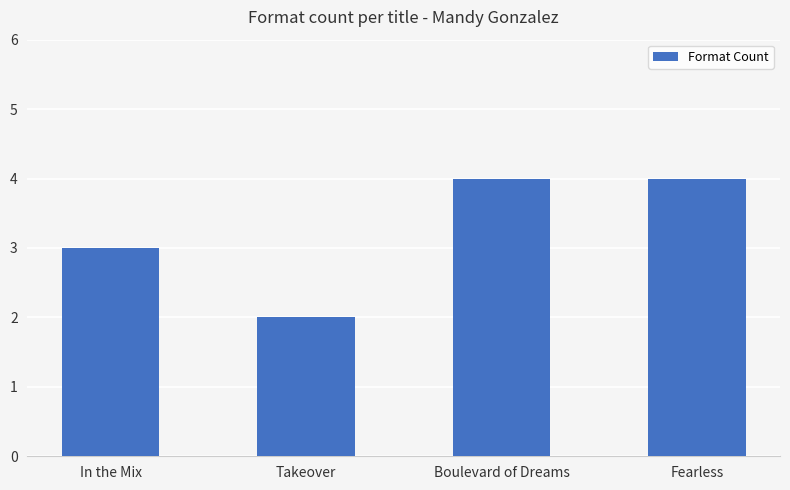

Which category has the lowest value across all series?

Takeover